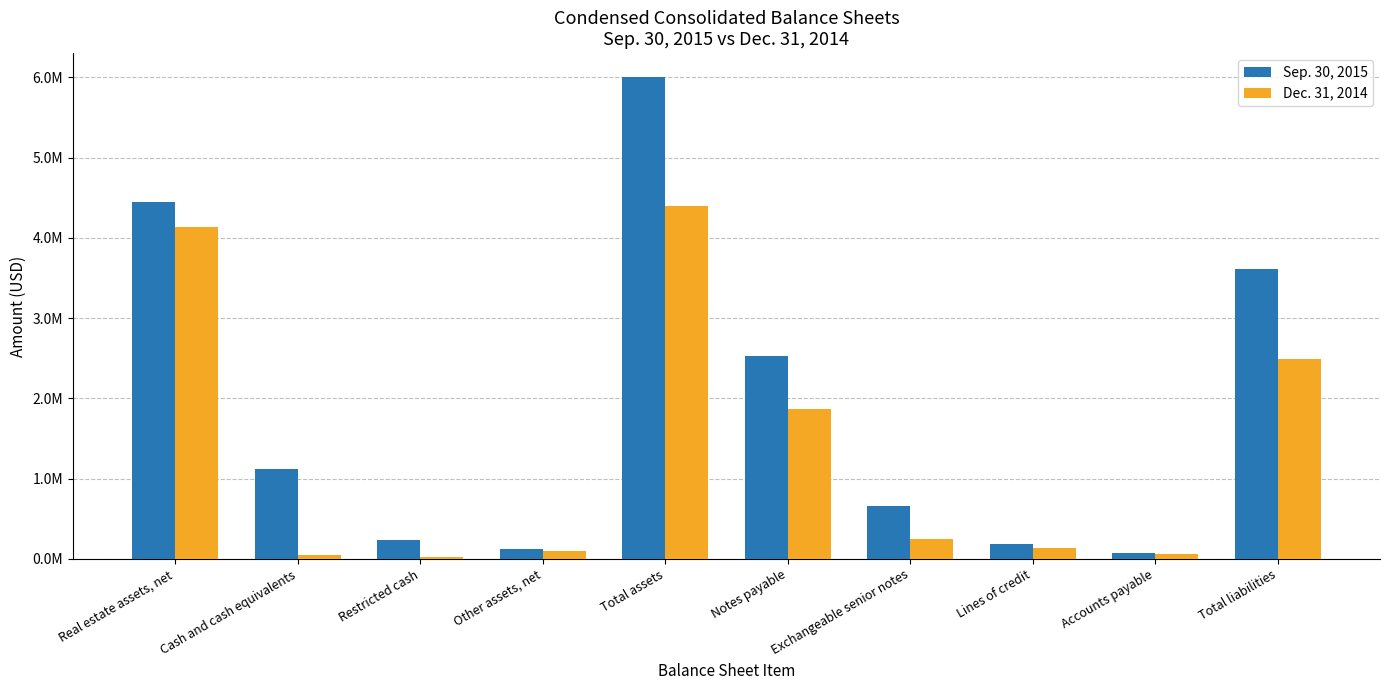

List the labels in order of Dec. 31, 2014 value, largest first.

Total assets, Real estate assets, net, Total liabilities, Notes payable, Exchangeable senior notes, Lines of credit, Other assets, net, Accounts payable, Cash and cash equivalents, Restricted cash